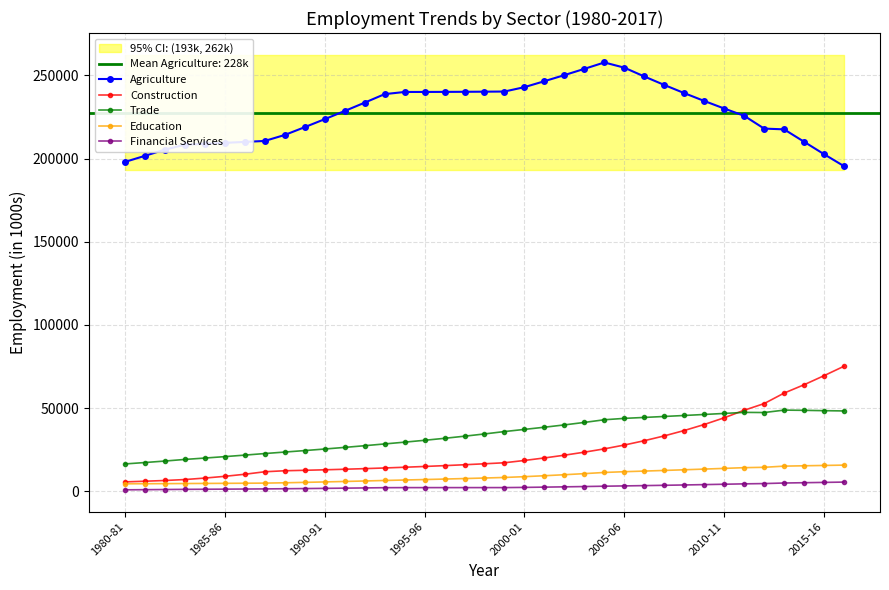

Is it true that Trade equals 13538.7 at 36?

False